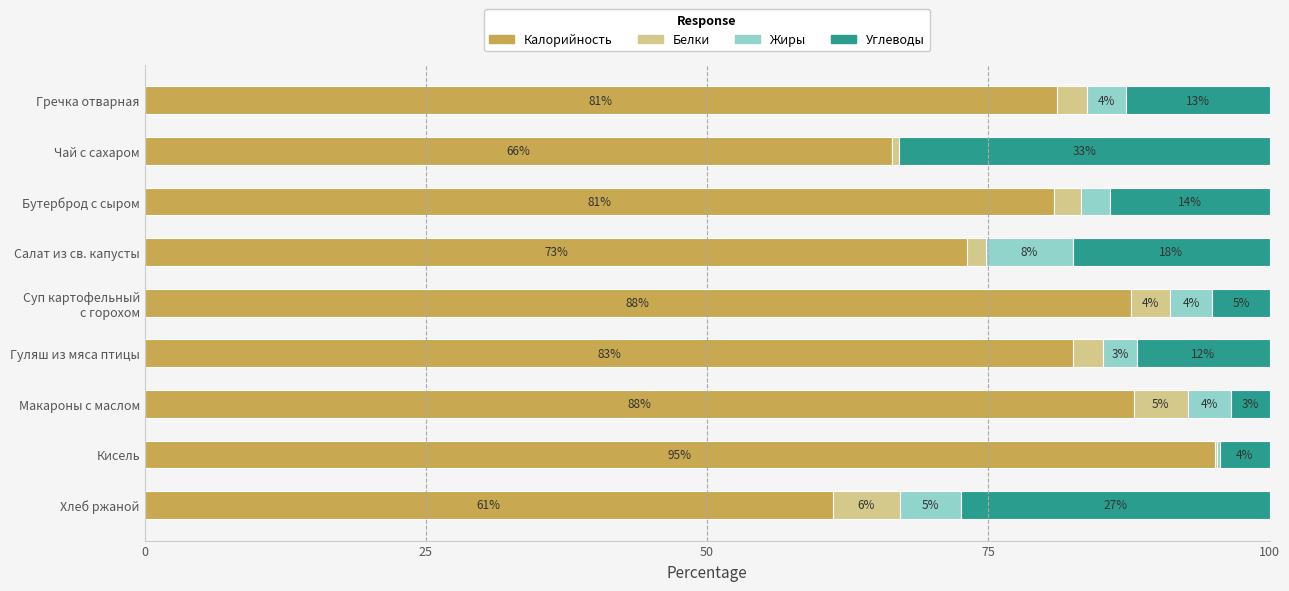

Reading left to right, what are all the values shown in this chart?

Калорийность: 81.1	66.5	80.9	73.1	87.6	82.6	87.9	95.1	61.2
Белки: 2.7	0.6	2.4	1.7	3.5	2.7	4.8	0.2	5.9
Жиры: 3.5	0.0	2.5	7.7	3.7	3.0	3.9	0.2	5.5
Углеводы: 12.7	32.9	14.2	17.5	5.1	11.7	3.4	4.4	27.4